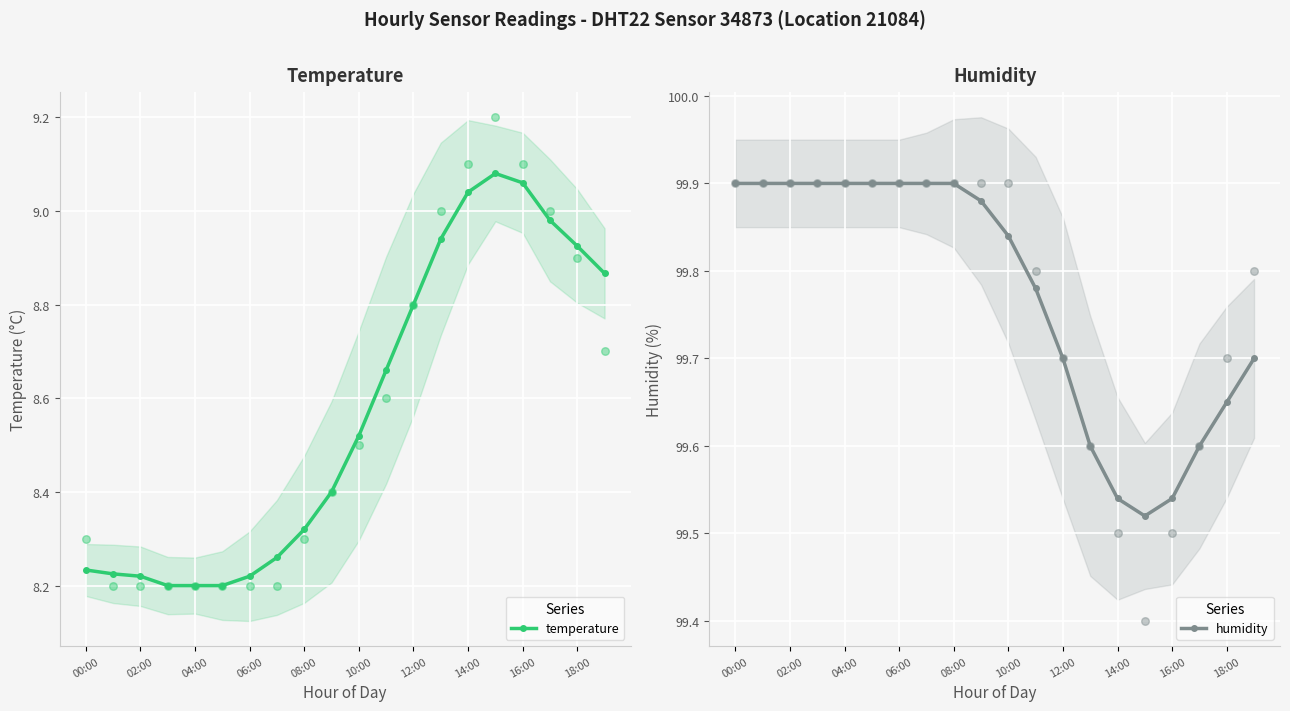

The temperature series shows 15.1 at 10:00. True or false?

False